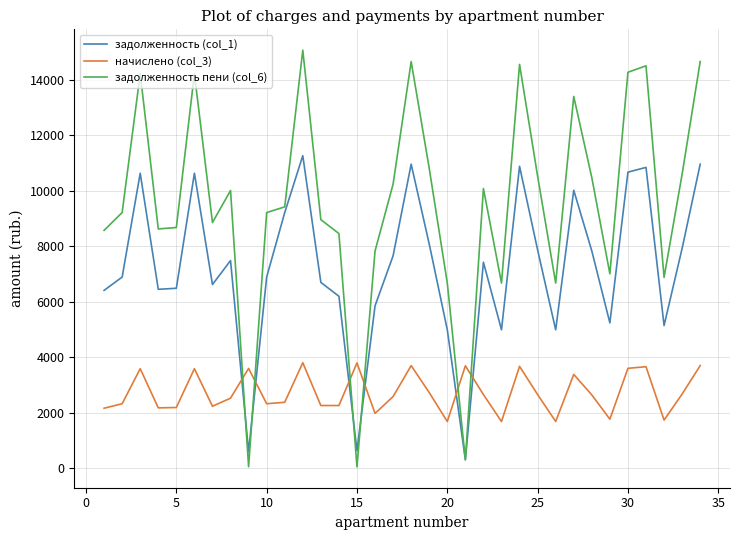

List the series in order of their overall mean, highest first.

задолженность пени (col_6), задолженность (col_1), начислено (col_3)